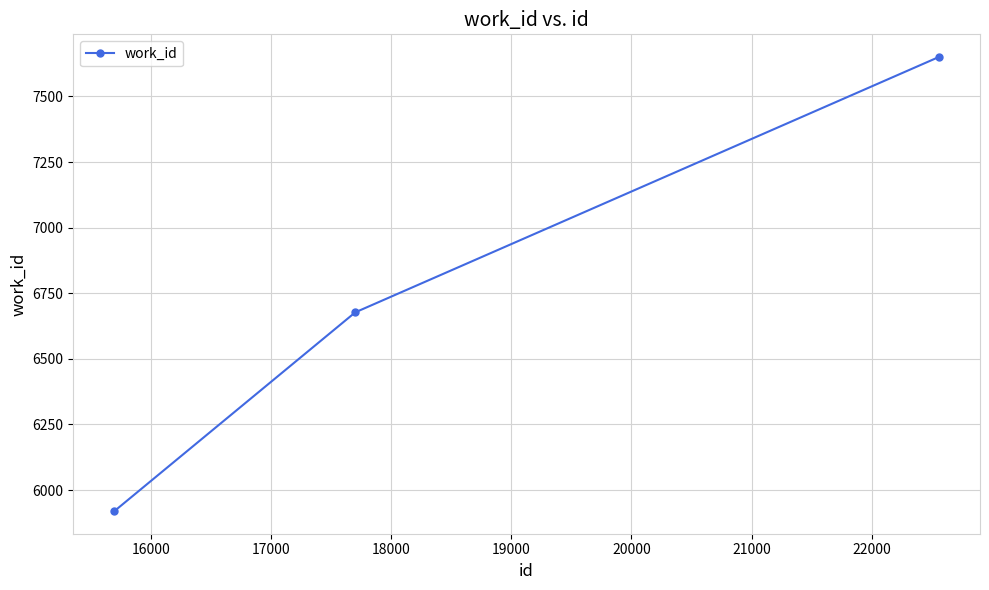

What is the value of the 2nd point from the left?

6677